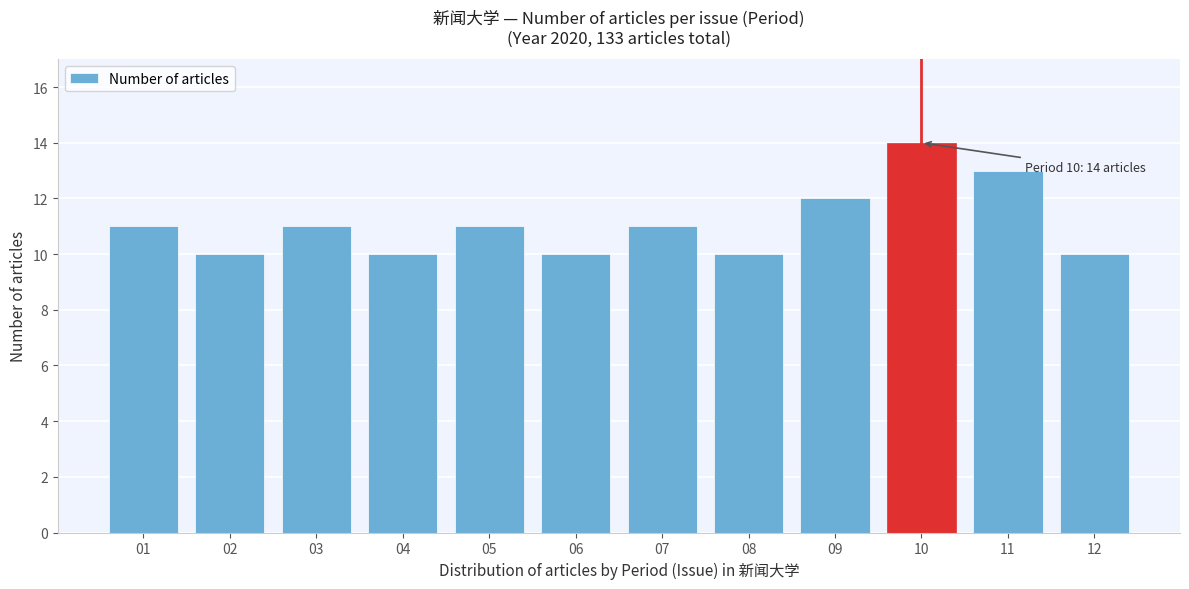

Reading right to left, transcribe all the data shown in this chart.

10	13	14	12	10	11	10	11	10	11	10	11